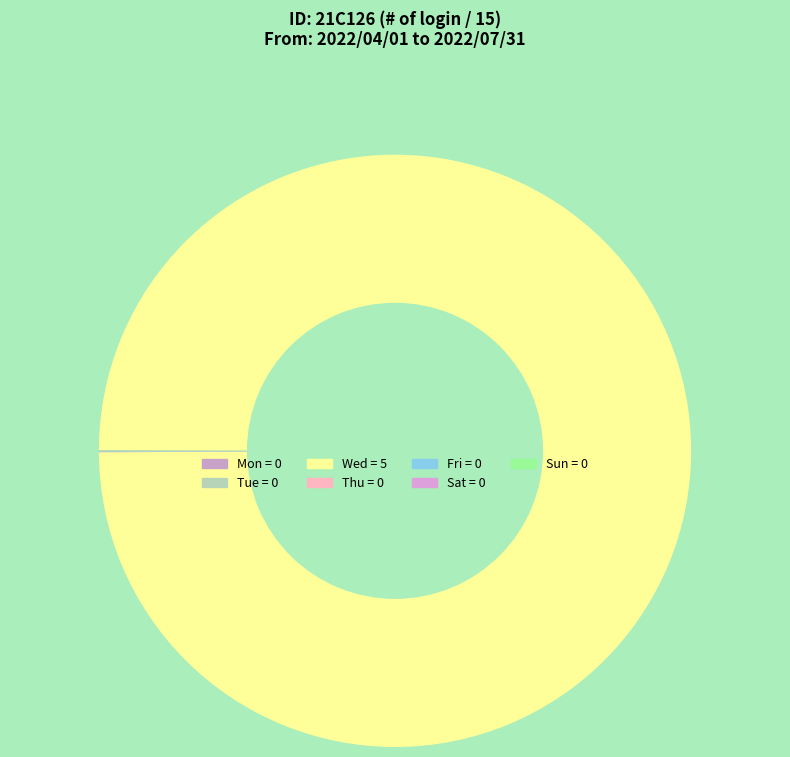

Does Sat account for over 50% of the chart?

No